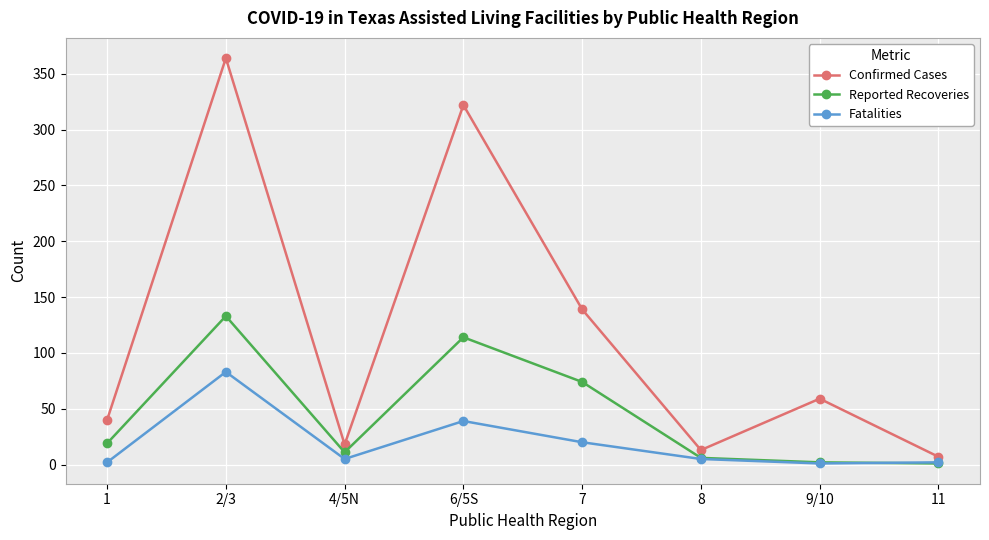

List the series in order of their overall mean, lowest first.

Fatalities, Reported Recoveries, Confirmed Cases